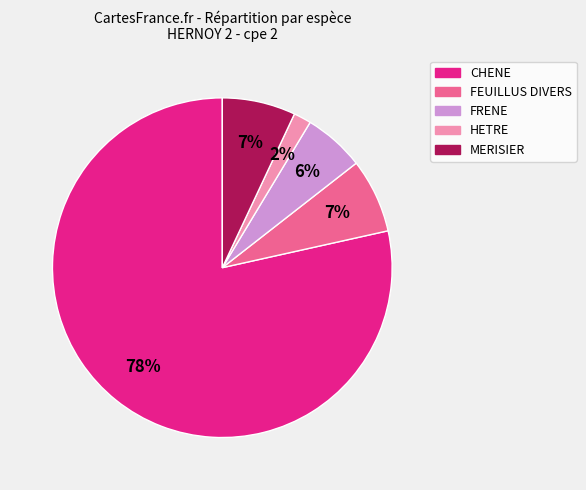

To the nearest percent, what is the difference between the FEUILLUS DIVERS and FRENE slice percentages?

1%